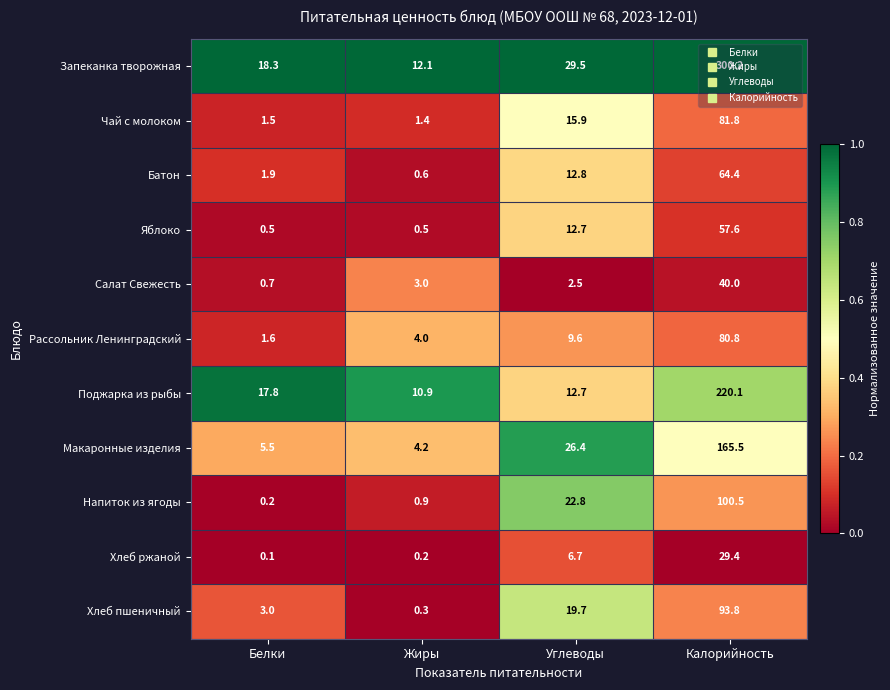

At which label does Батон first exceed 12?

Углеводы